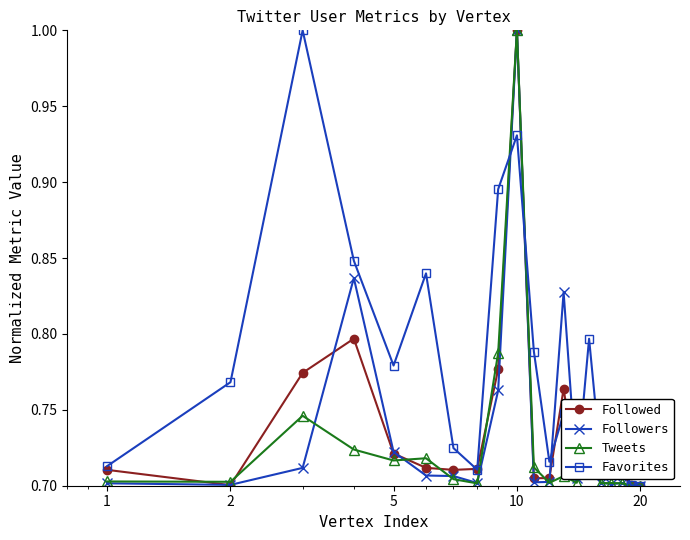

At how many categories does at least one series exceed 0?

20